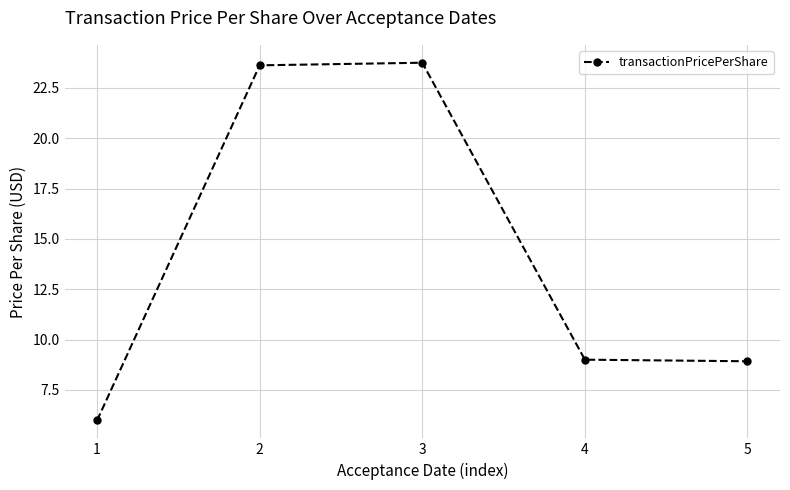

Reading left to right, what are all the values shown in this chart?

1=6.0	2=23.6	3=23.8	4=9.0	5=8.9